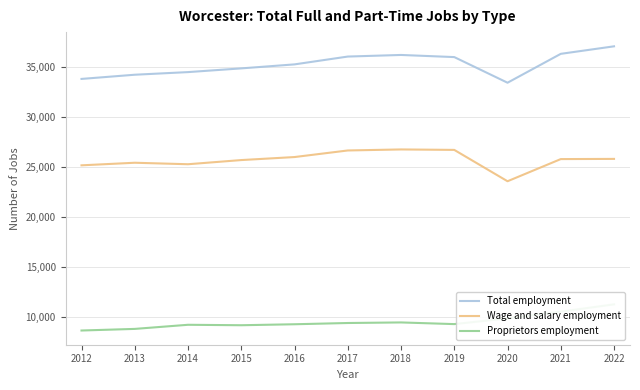

At which category does Wage and salary employment reach its first local peak?

2013